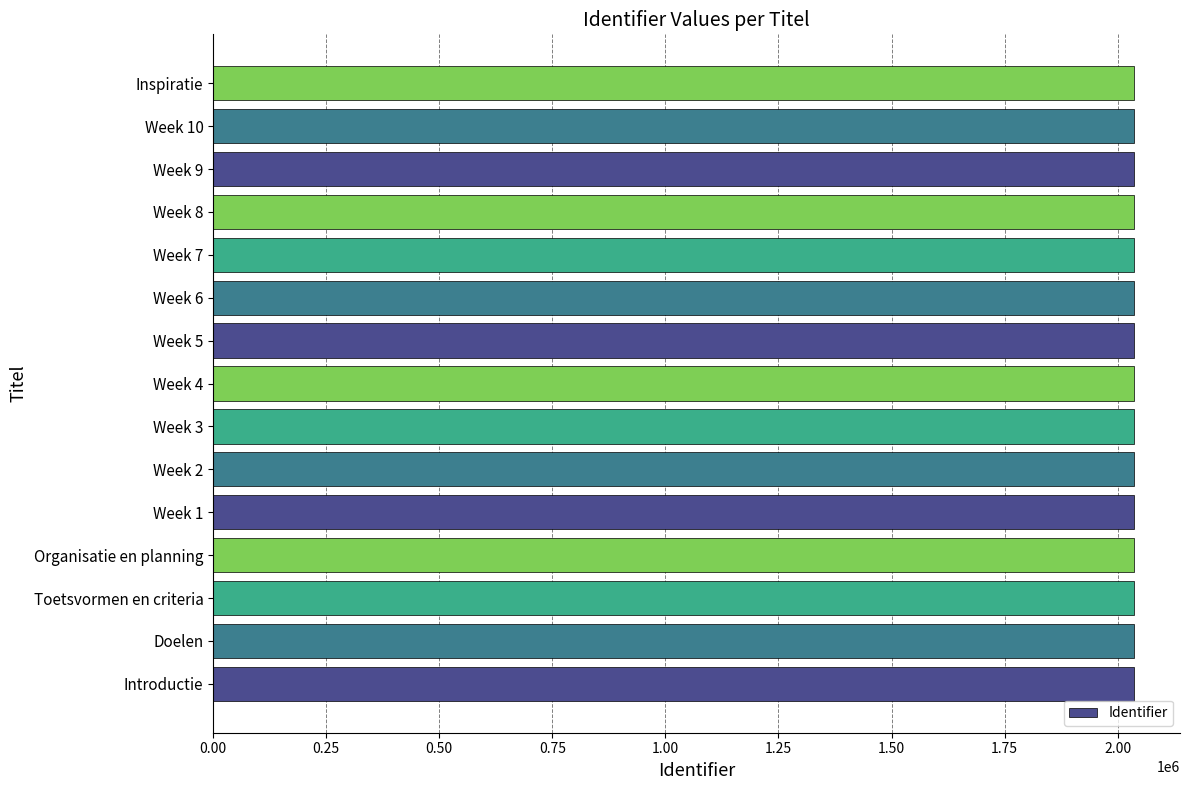

What is the minimum value shown in the chart?

2036067